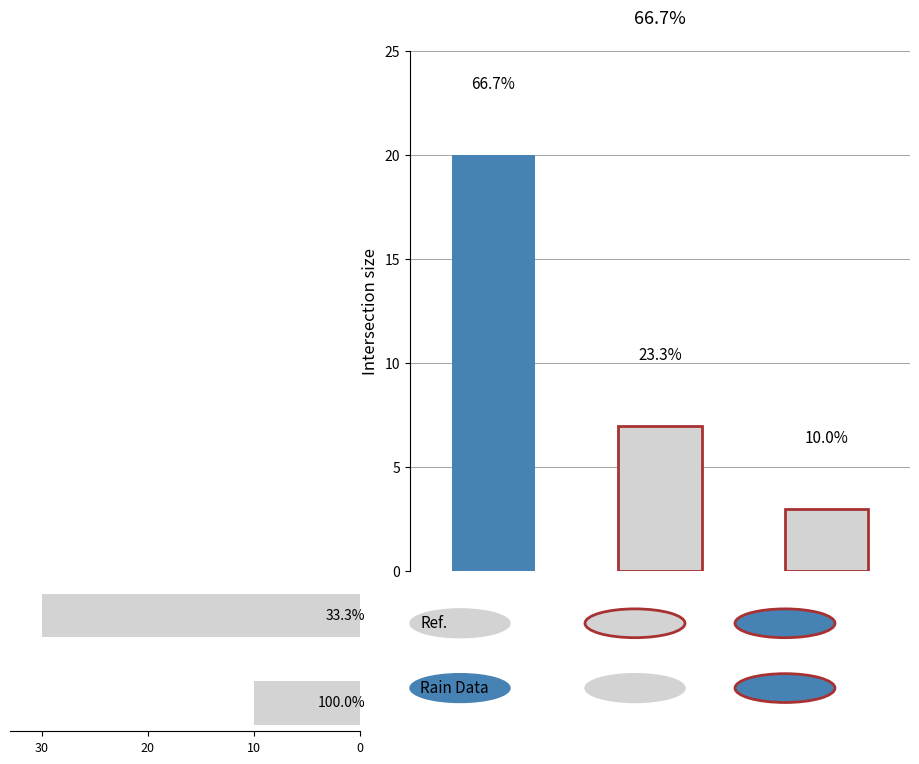

How many bars are there in total?

2